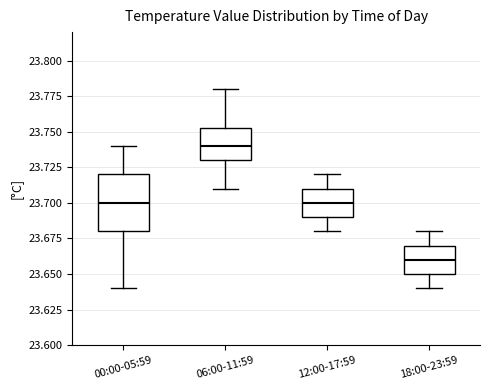

Which box's median line is the highest?

06:00-11:59